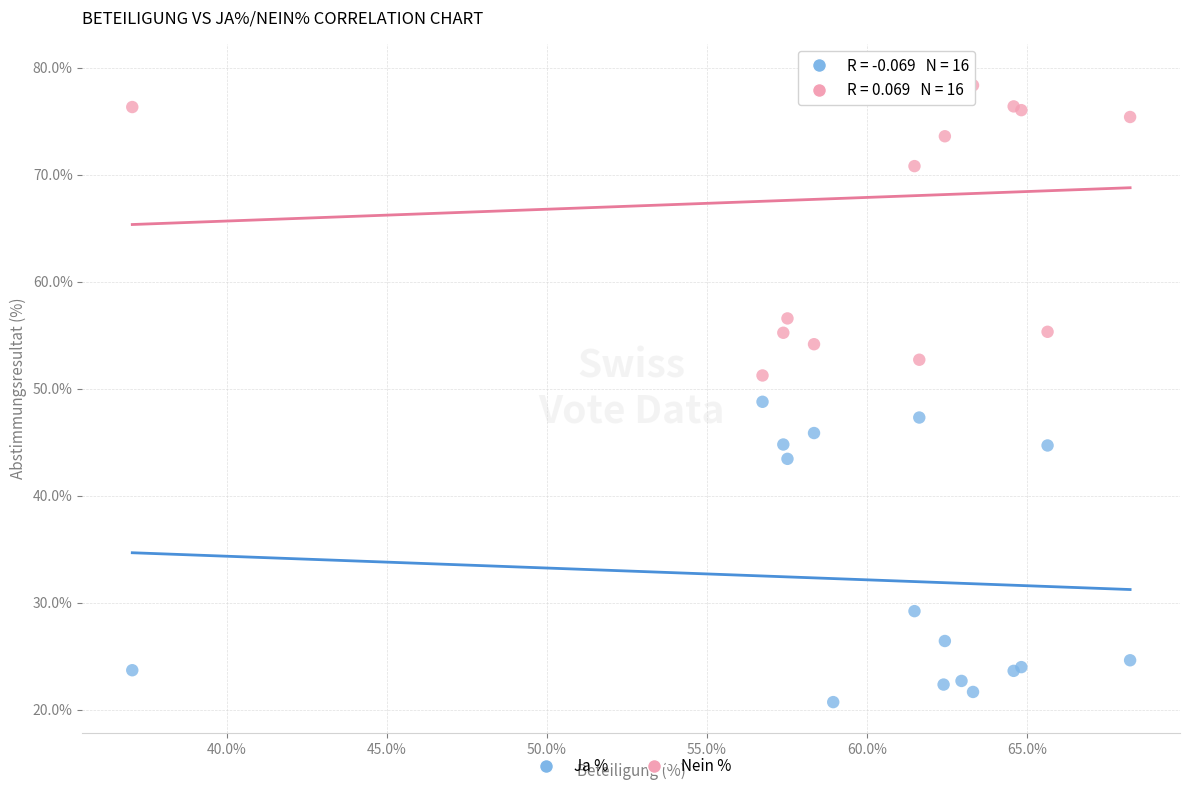

What are all the series names shown in the legend?

Ja %, Nein %